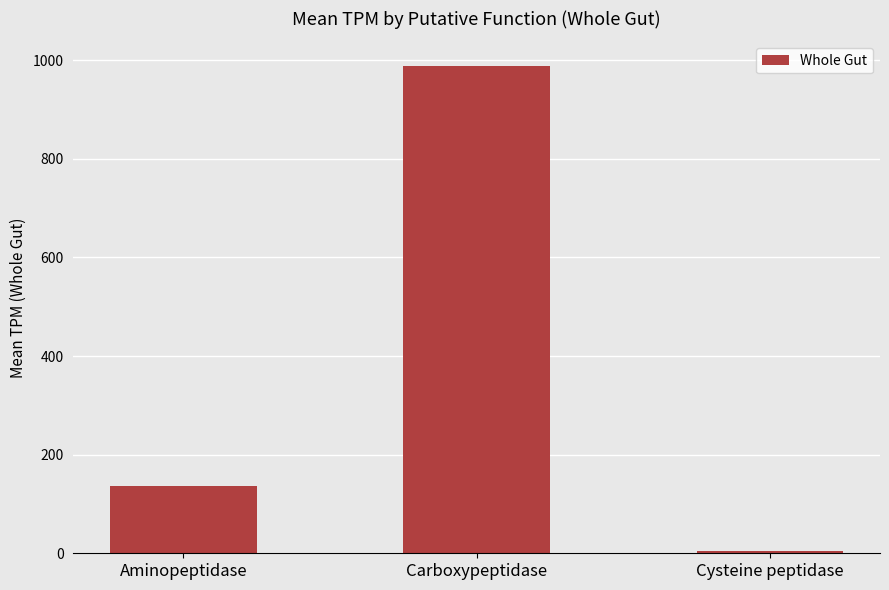

What is the label of the 2nd bar from the left?

Carboxypeptidase